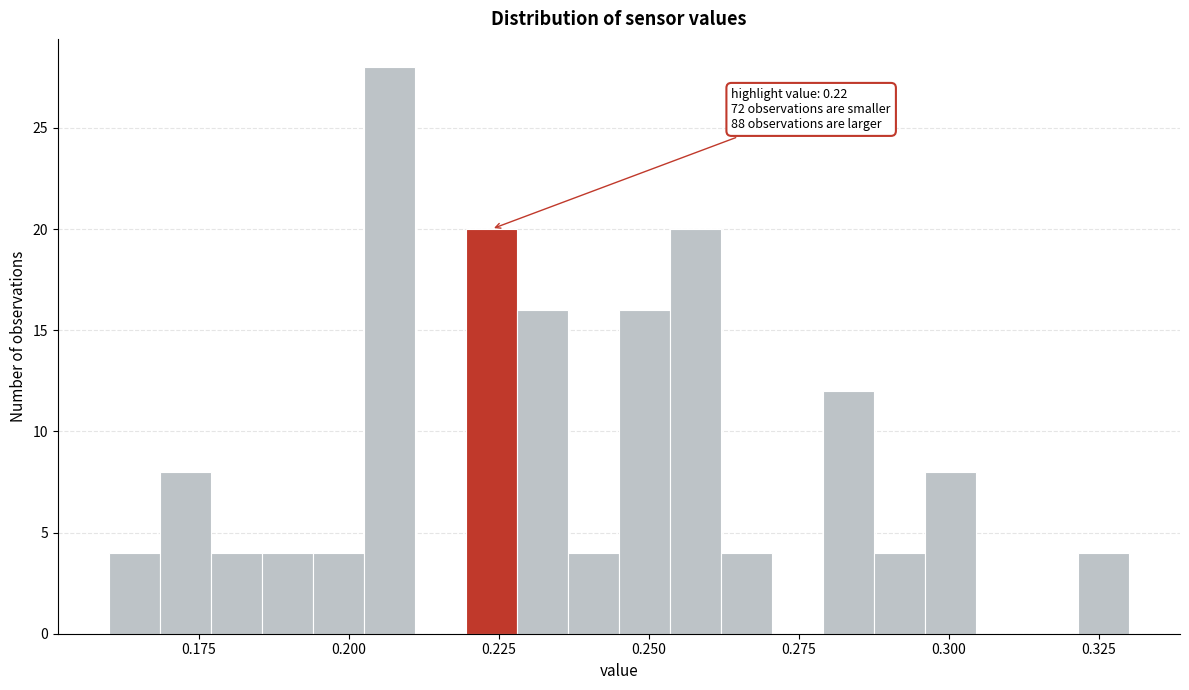

Read against the x-axis, roughly where is the centre of the tallest bar?

0.205